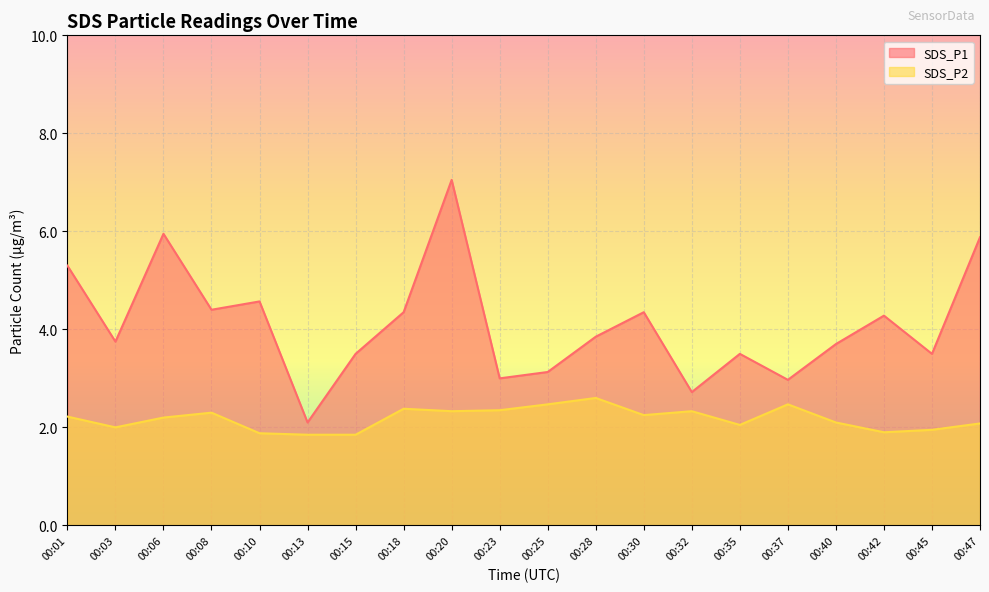

True or false: SDS_P2 and SDS_P1 intersect in this chart.

False